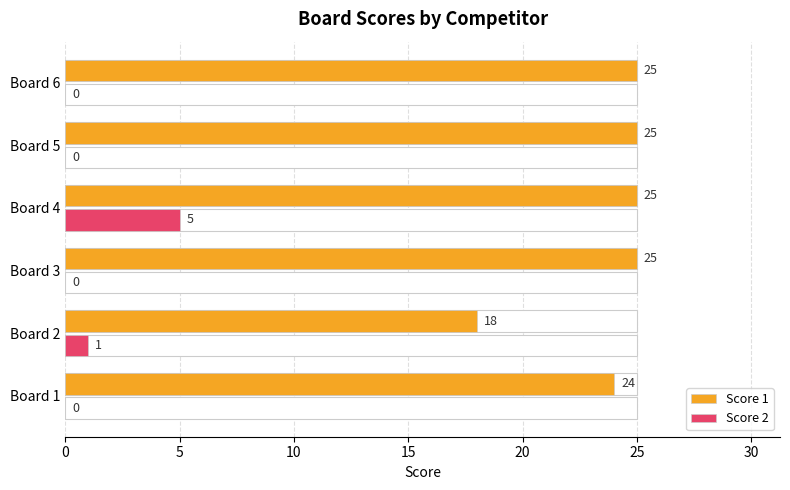

What is the approximate value of Score 1 at Board 3?

25